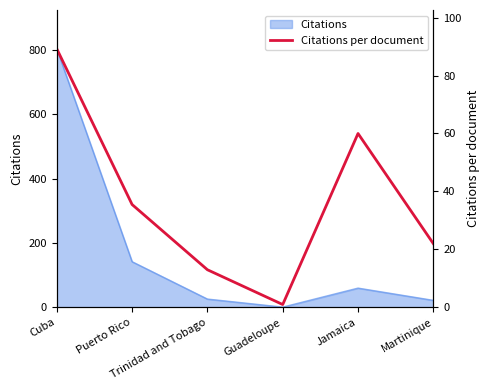

True or false: the data shows 1.8 at Guadeloupe.

False